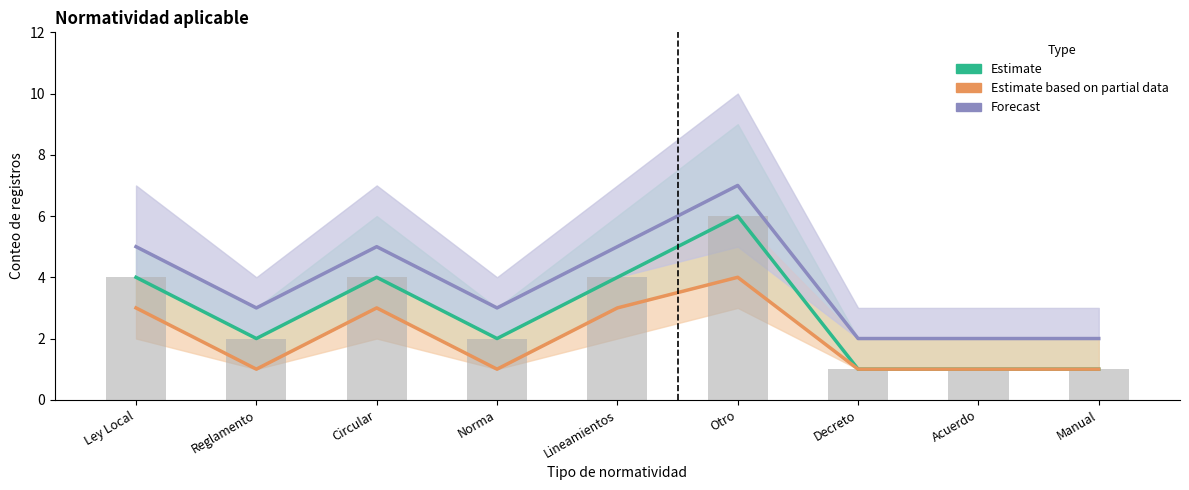

The Estimate series shows 1 at Decreto. True or false?

True